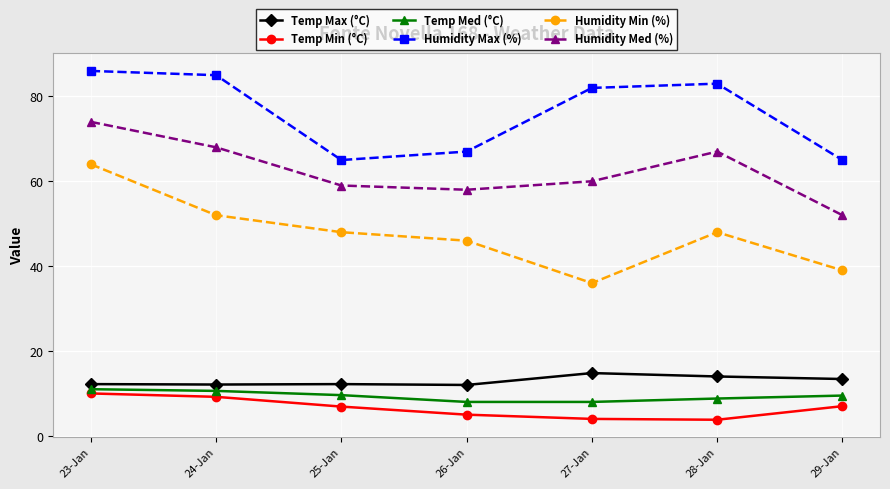

Rank the series by their maximum value, from highest to lowest.

Humidity Max (%), Humidity Med (%), Humidity Min (%), Temp Max (°C), Temp Med (°C), Temp Min (°C)